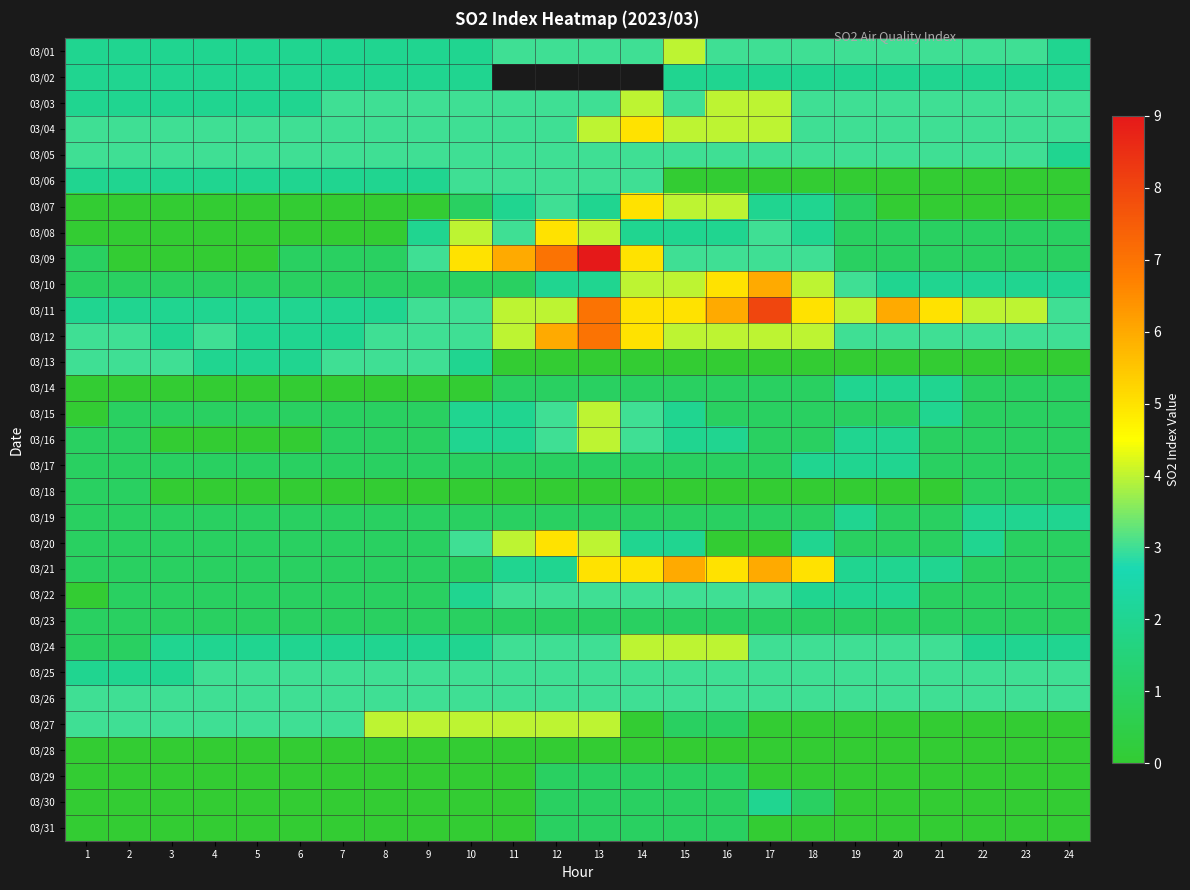

True or false: 03/09 has a value of 0.4 at 24.

False